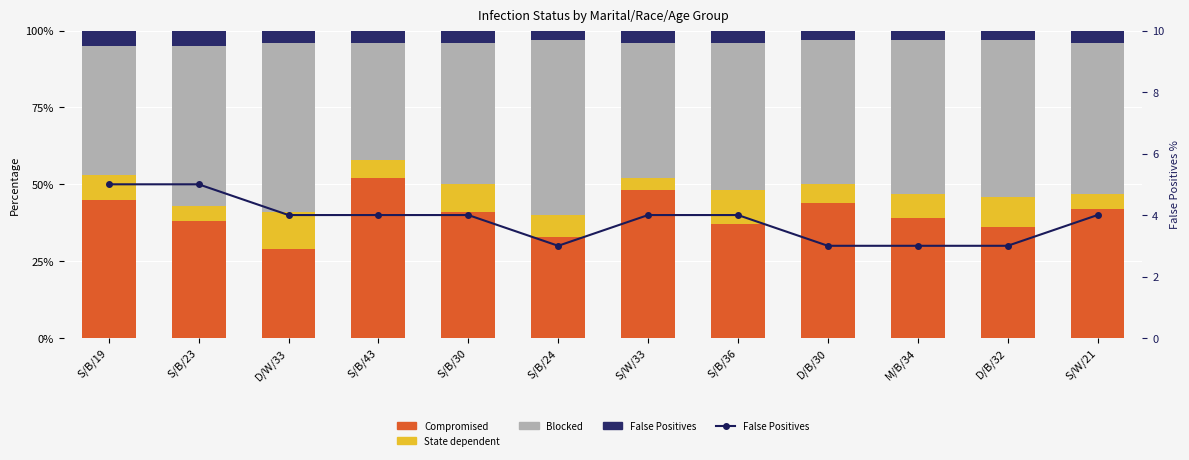

What is the approximate value of Compromised at D/W/33?

29.0